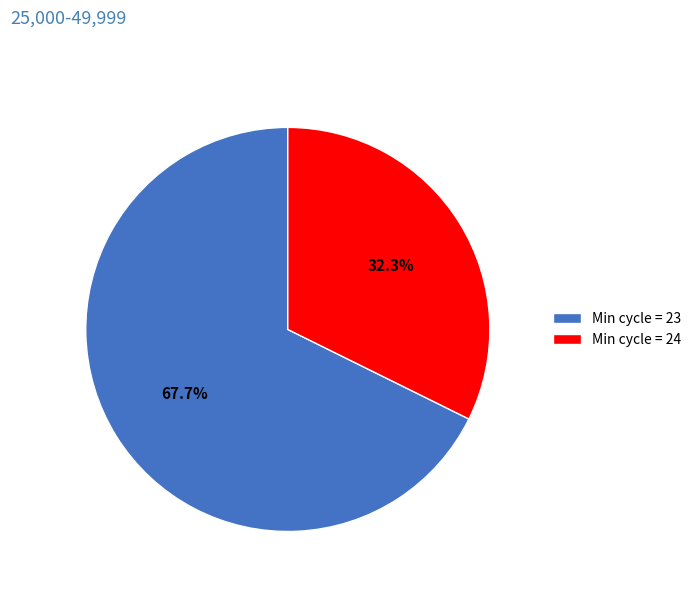

Is there any slice that represents more than half of the pie?

Yes